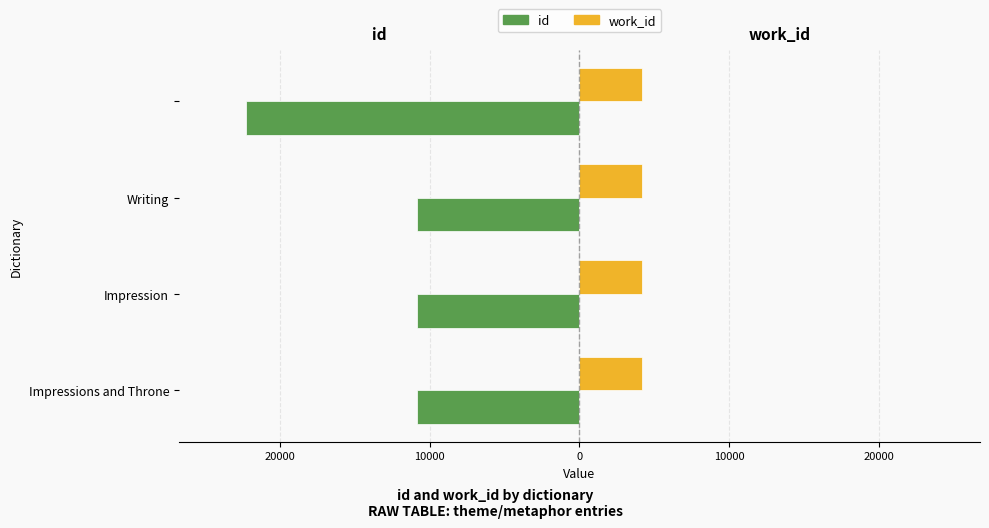

Reading left to right, list all the values displayed in this chart.

id: -10844	-10863	-10875	-22313
work_id: 4178	4190	4195	4193